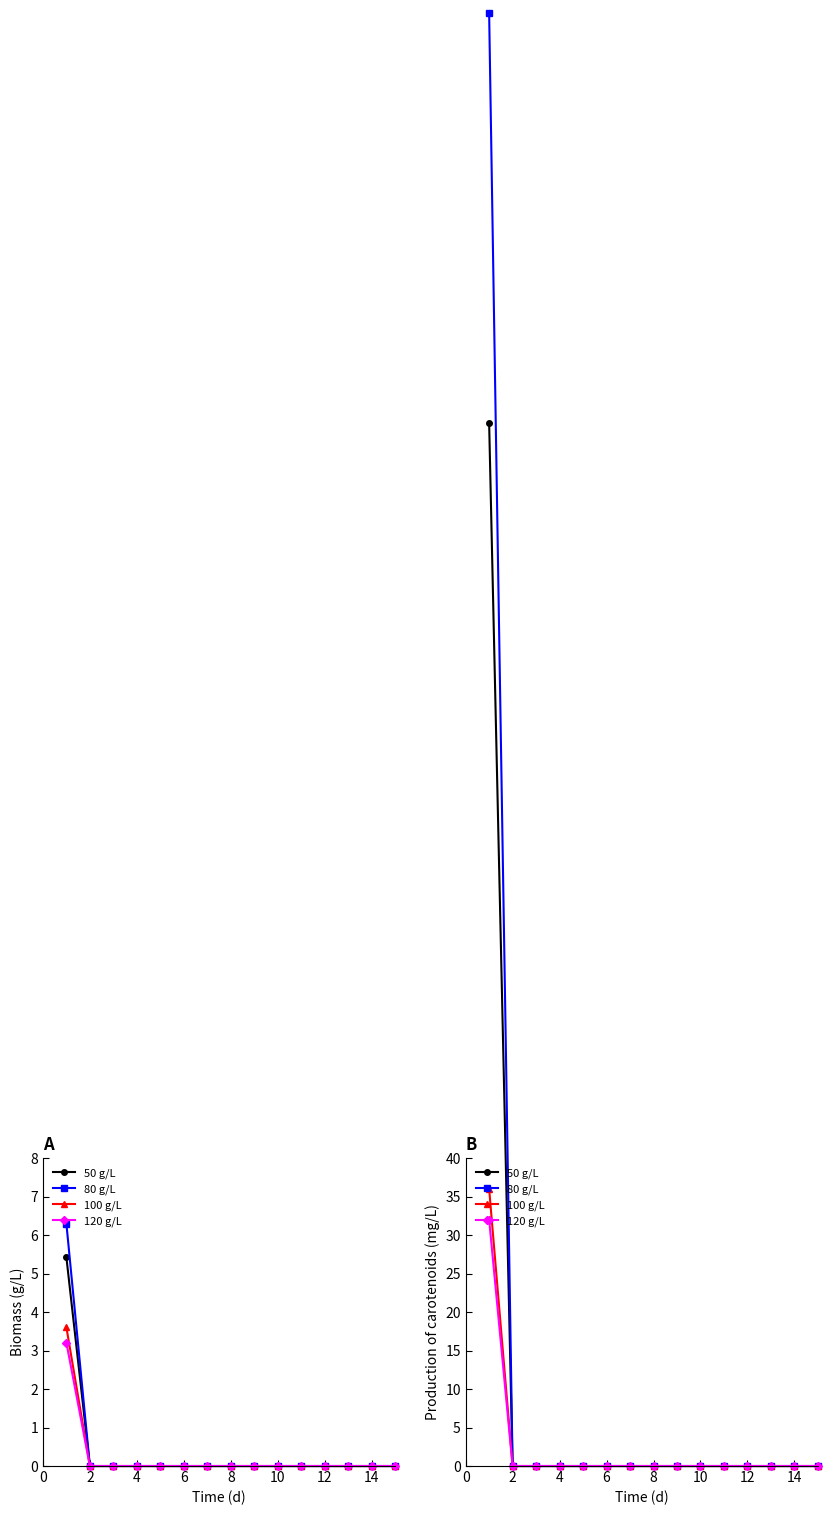

True or false: 80 g/L has a value of 64.8 at 4.

False